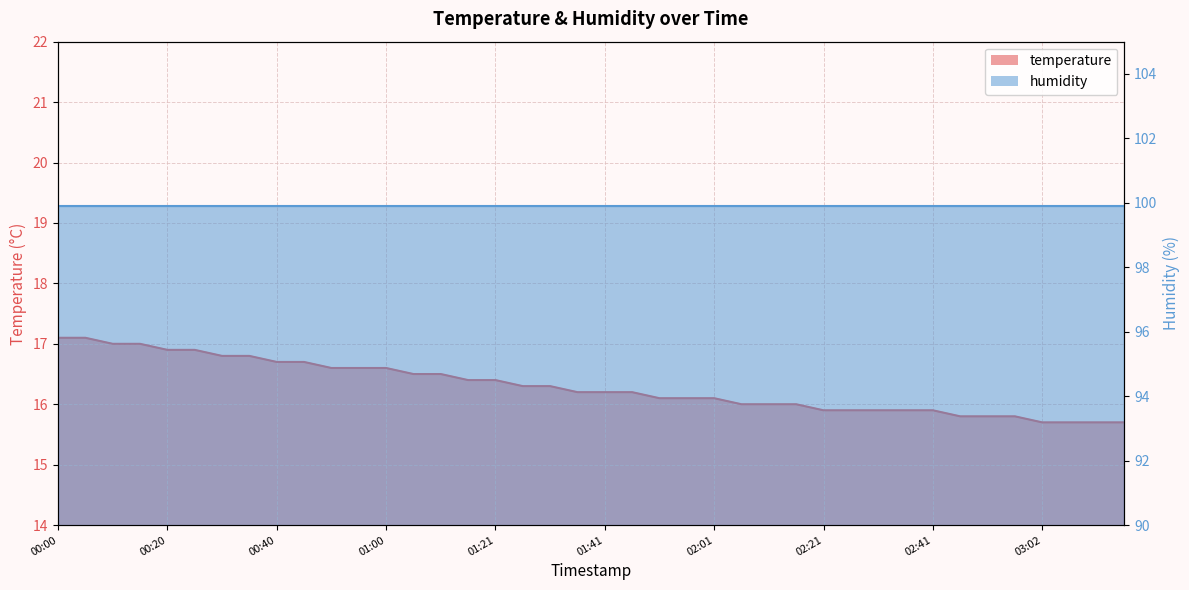

What is the difference between the maximum and second lowest values?

1.4